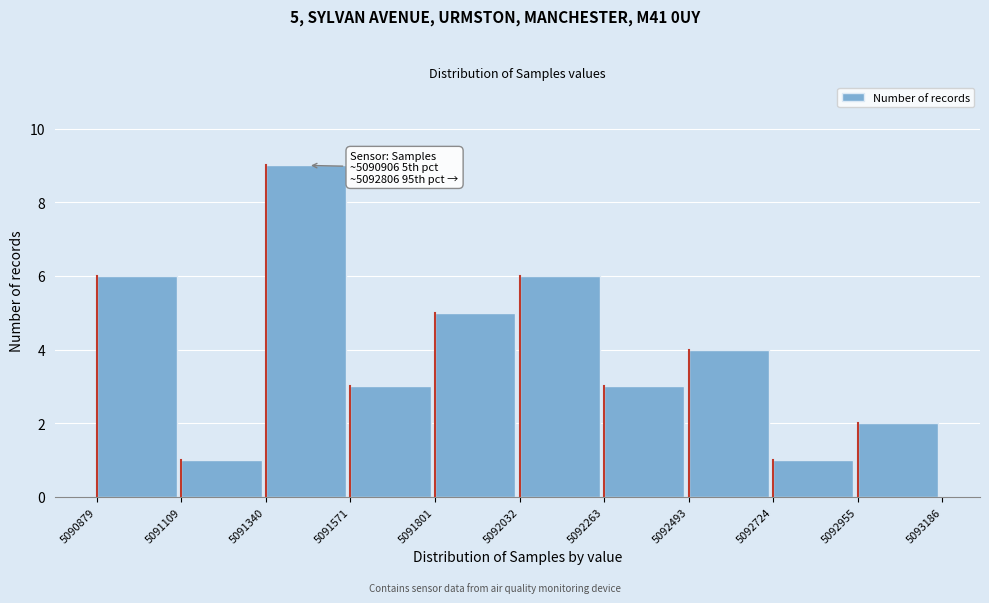

Which range on the x-axis has the tallest bar?

5091340 to 5091571